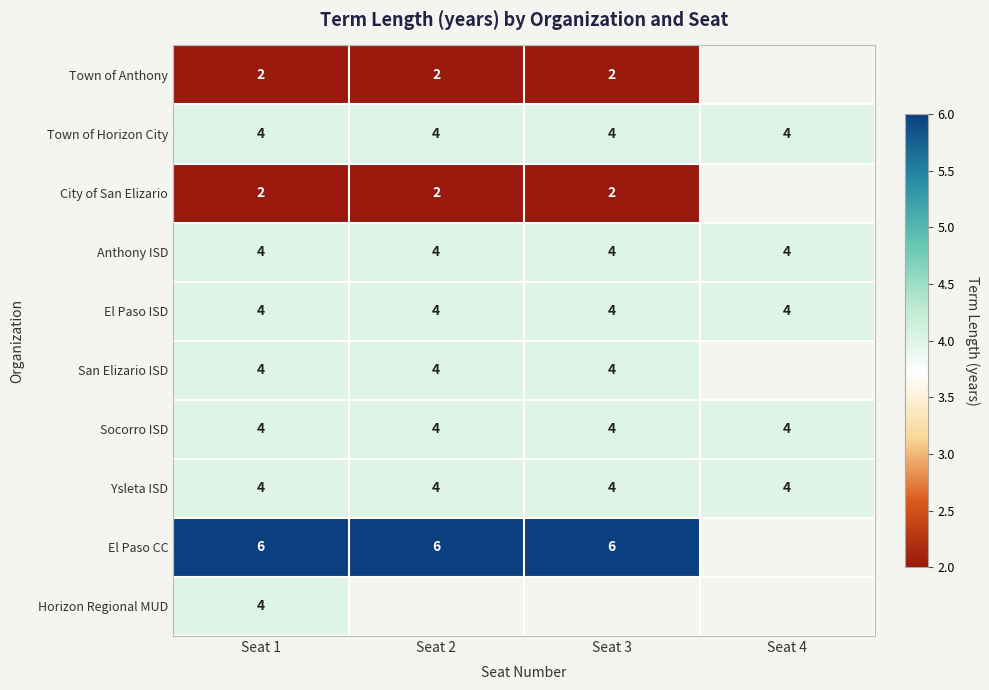

What is the approximate value of El Paso ISD at Seat 3?

4